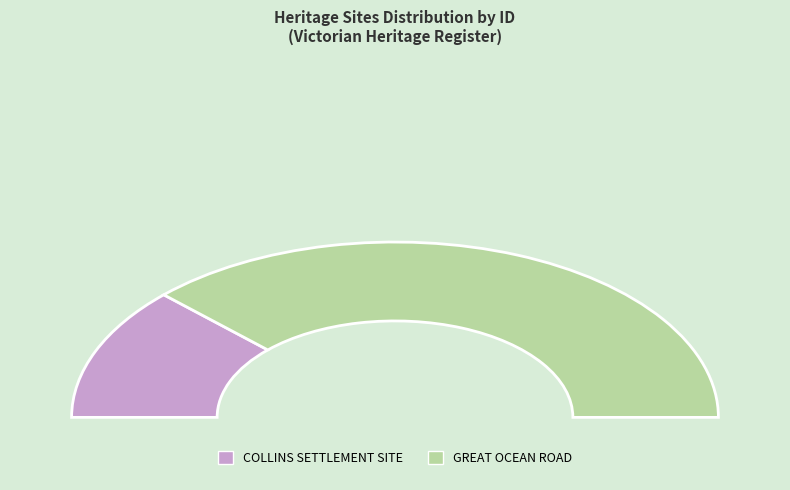

To the nearest percent, what is the combined percentage of COLLINS SETTLEMENT SITE and GREAT OCEAN ROAD?

100%